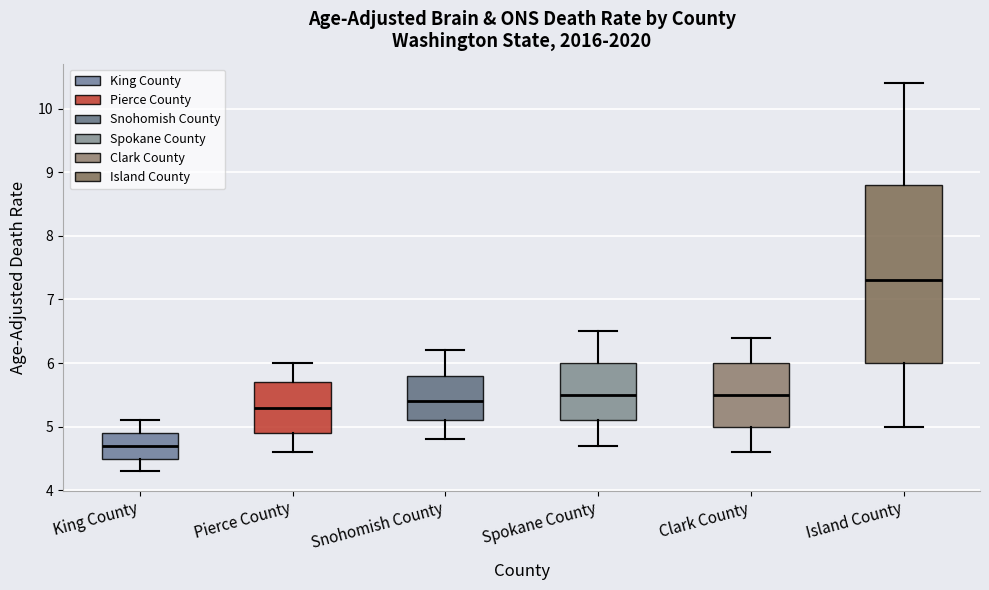

Which box is the tallest, from its lower edge to its upper edge?

Island County